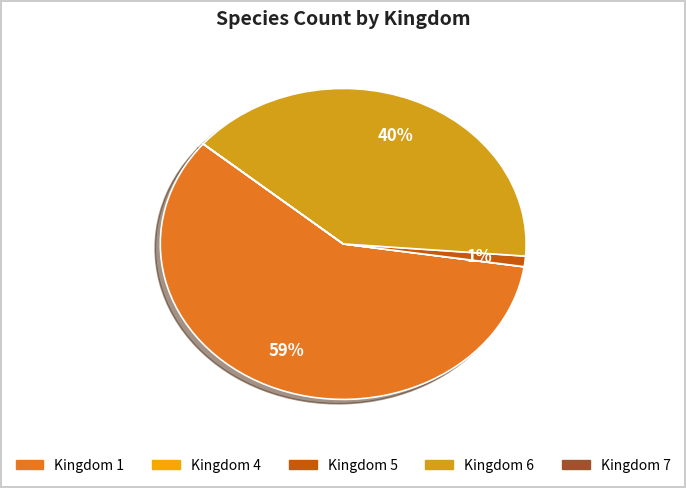

To the nearest percent, what is the average slice percentage?

20%